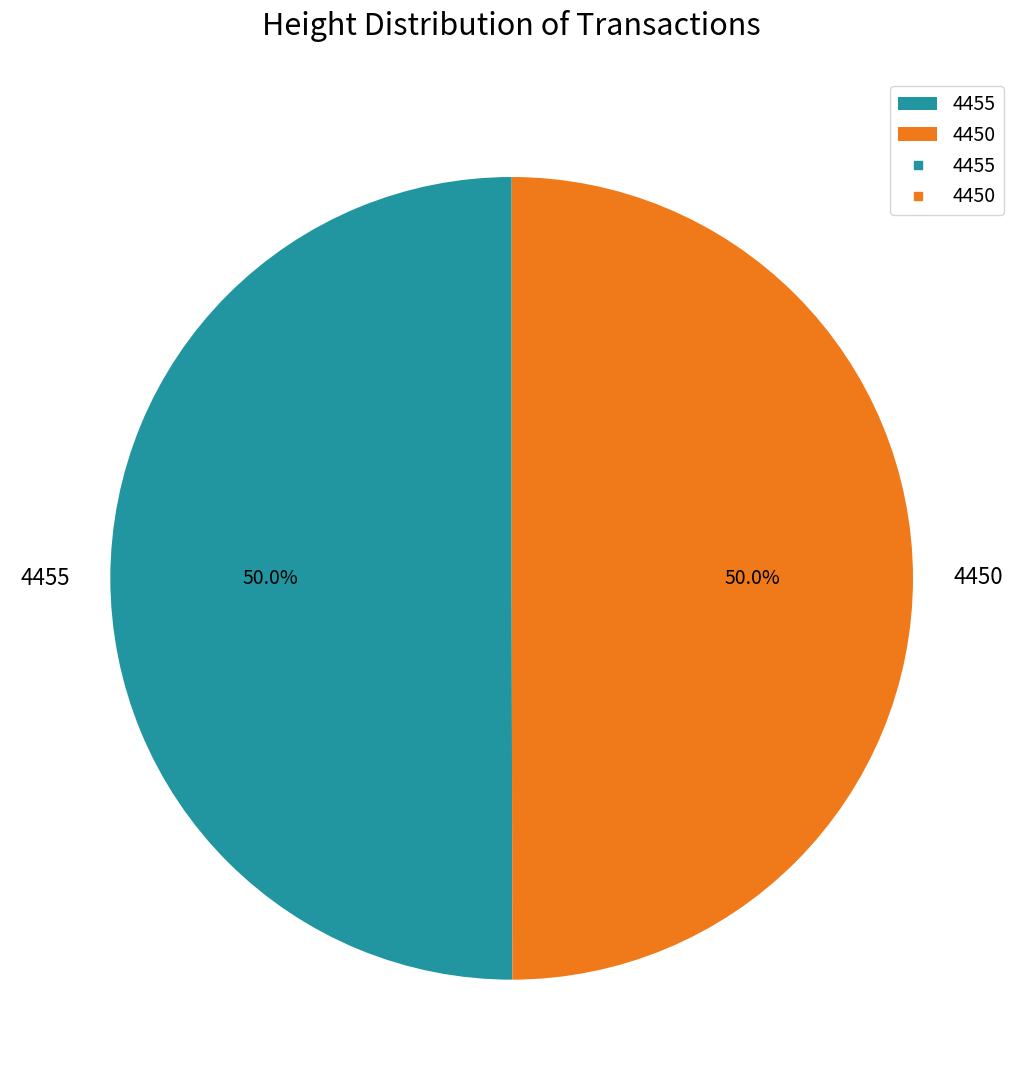

What is the ratio of the value at 4450 to the value at 4455?

1.0